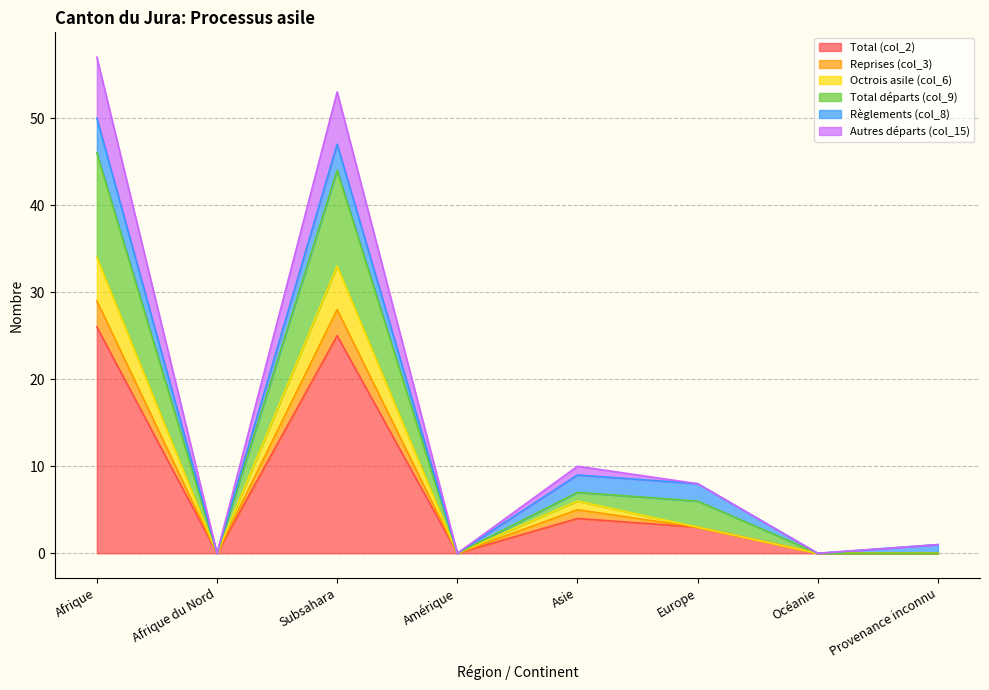

Which category has the highest value across all series?

Afrique